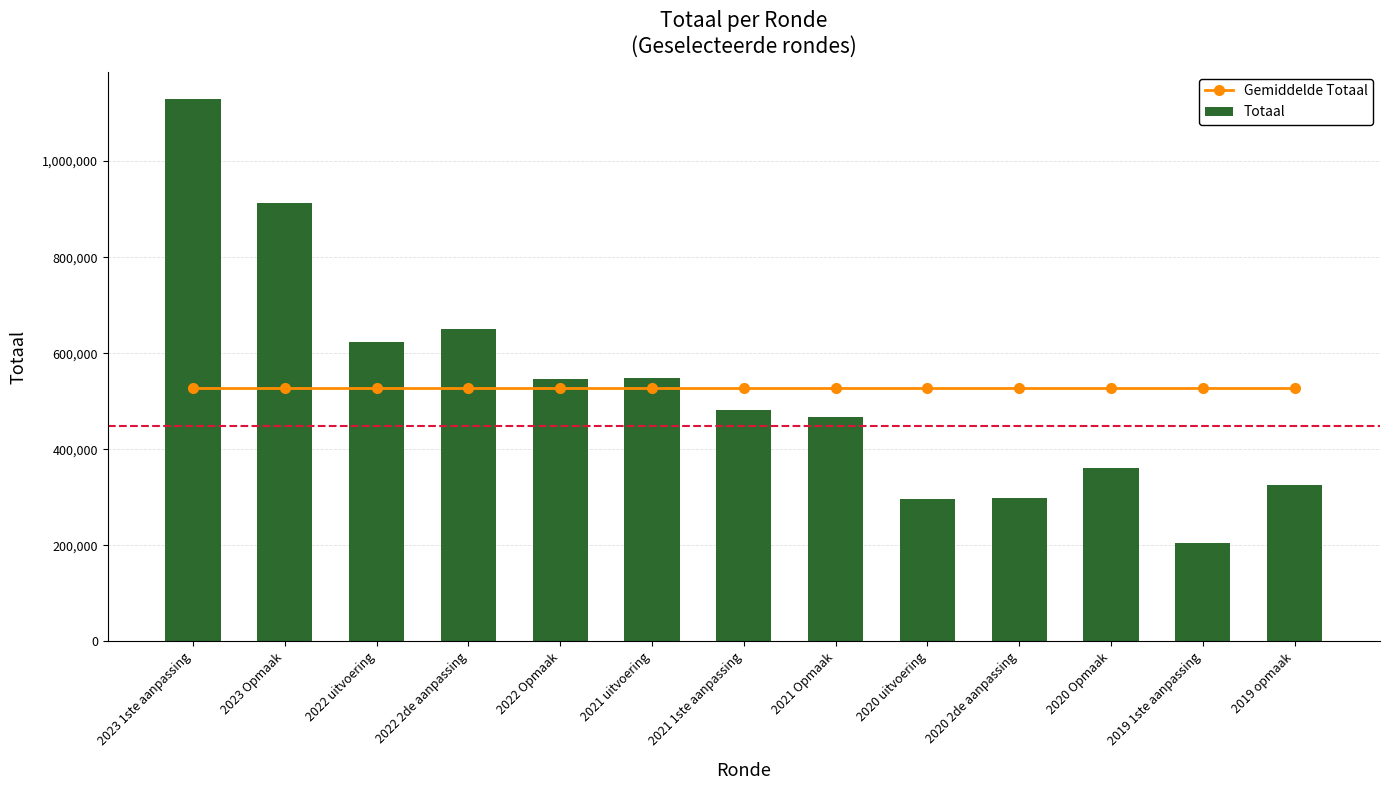

Between 2020 2de aanpassing and 2019 1ste aanpassing, which series saw the biggest shift?

Totaal